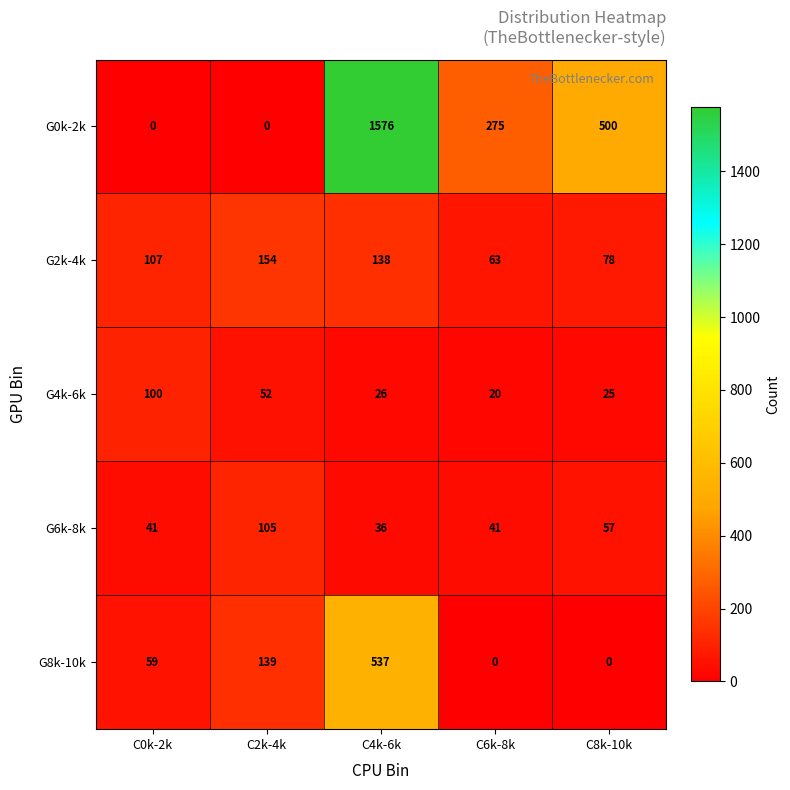

What is the difference between the maximum and minimum values in the G6k-8k series?

69